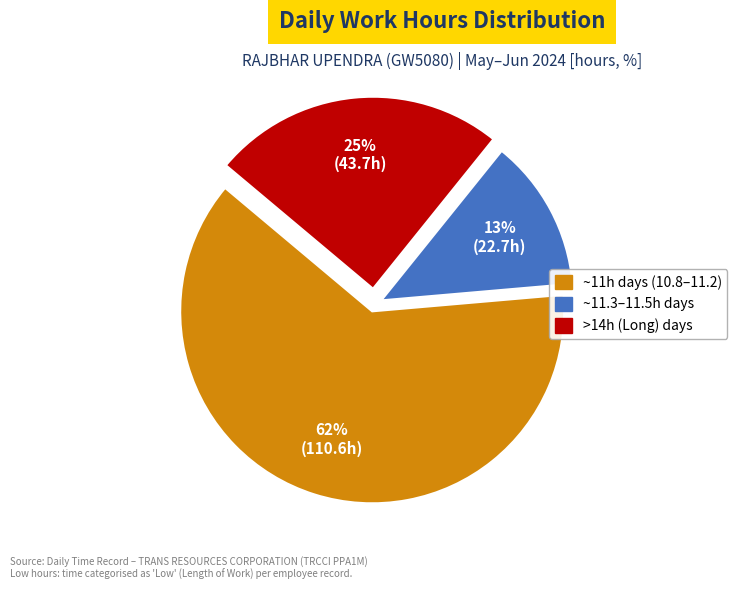

Does any single category account for the majority?

Yes